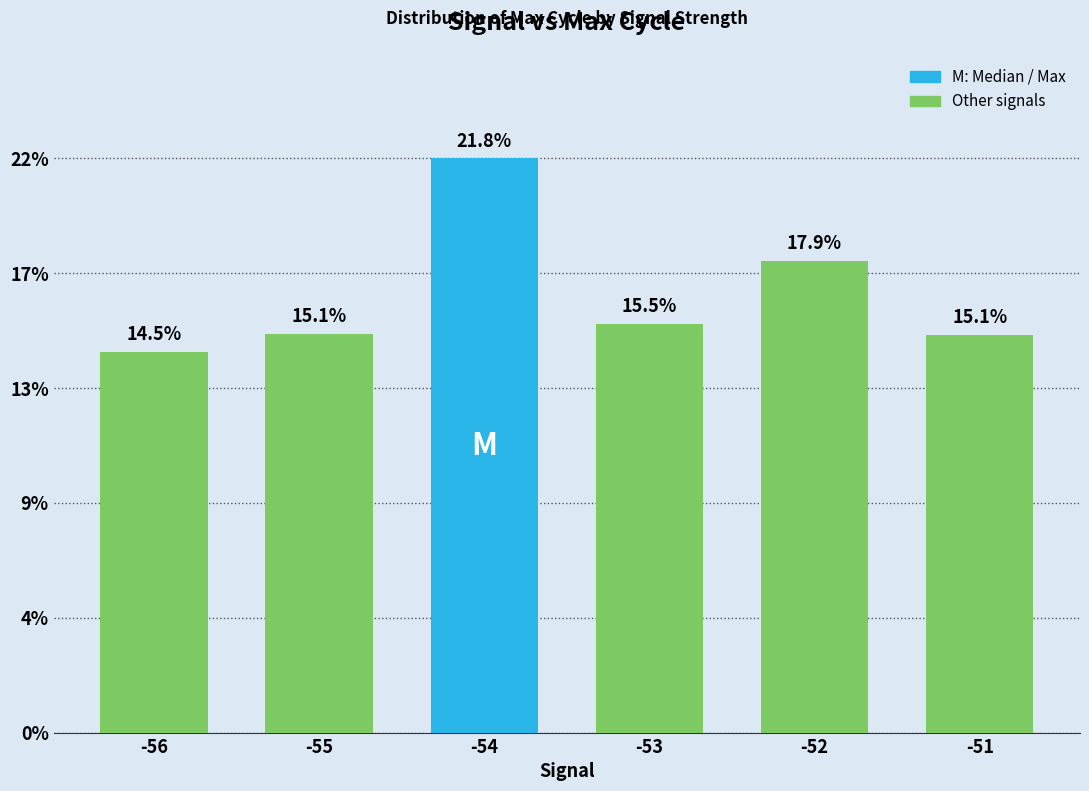

What is the difference between the second highest and second lowest values?

2.8